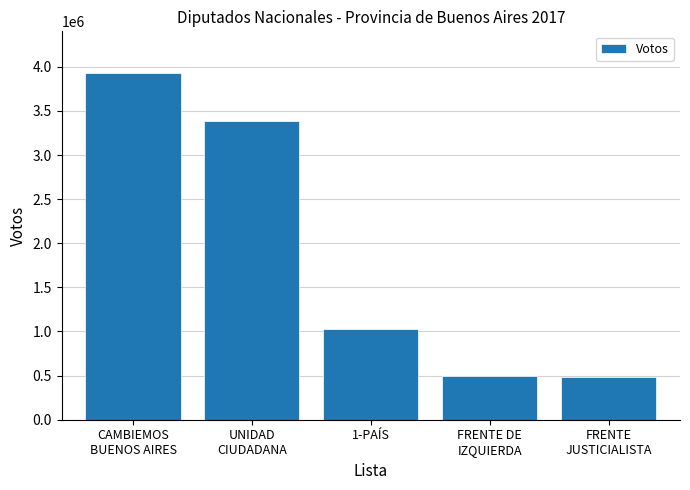

Does the chart contain stacked bars?

No